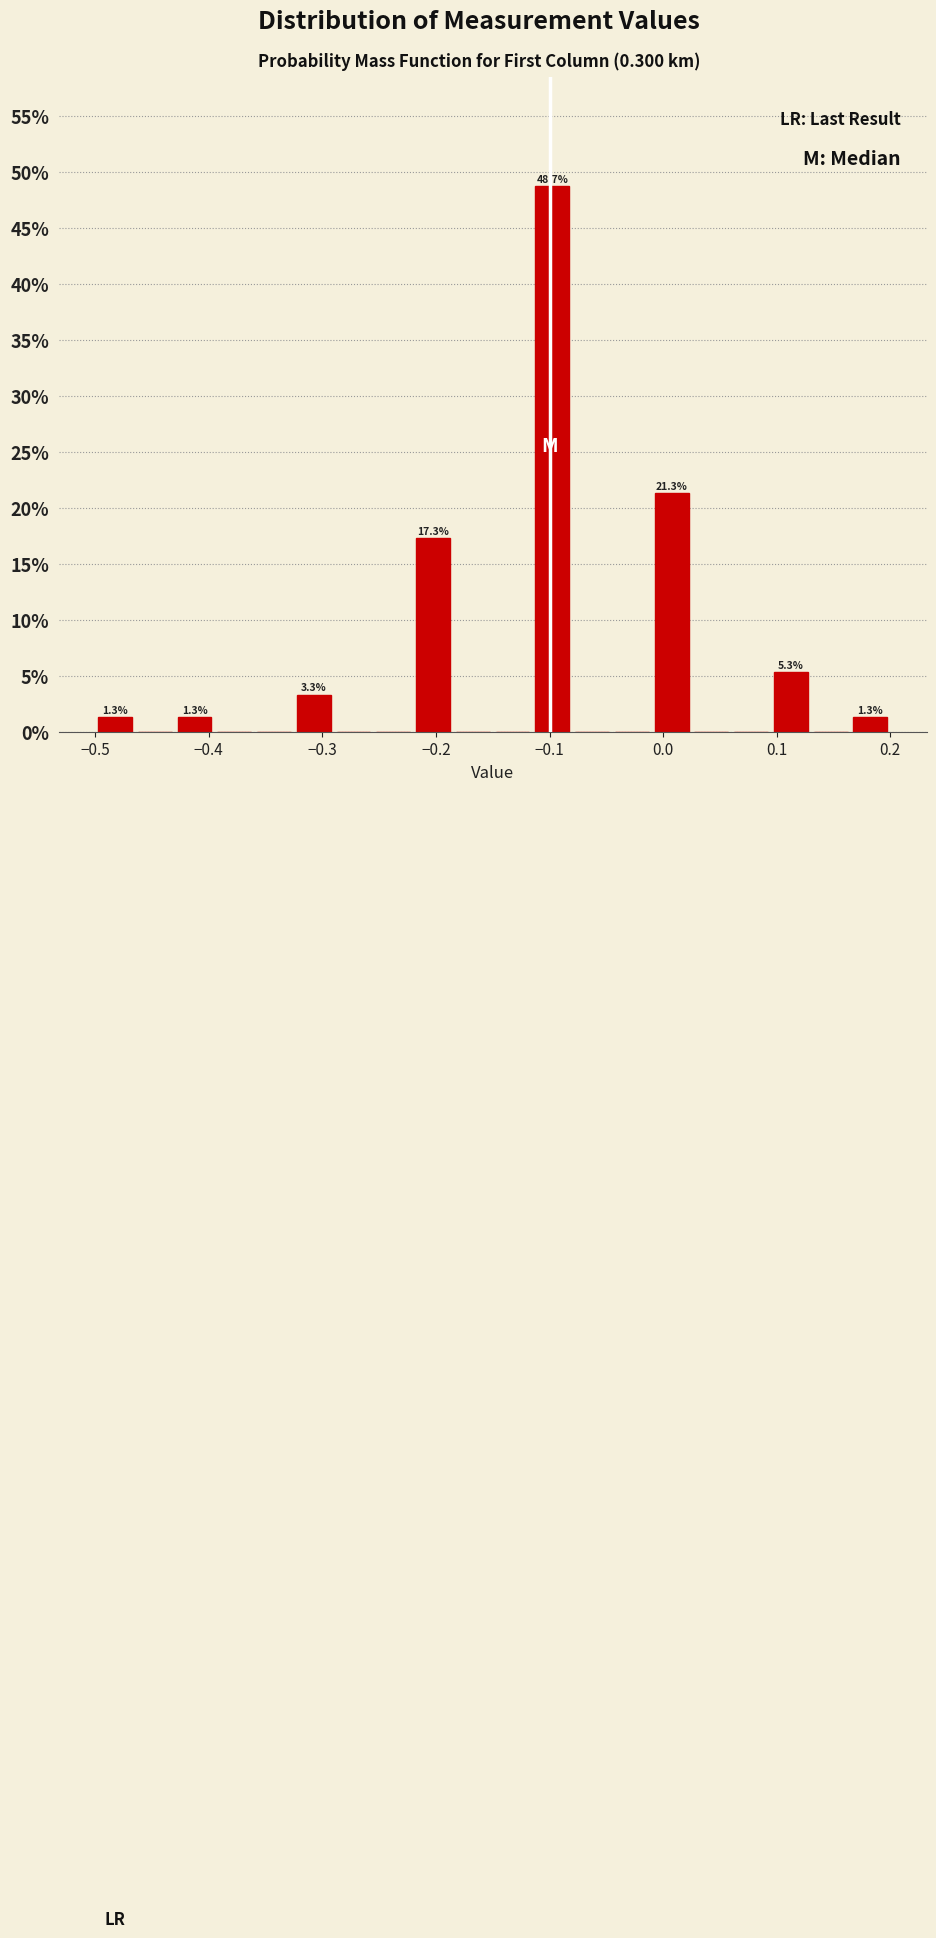

Around what value on the x-axis is the tallest bar? Give the approximate position of its centre, as read against the axis.

-0.10